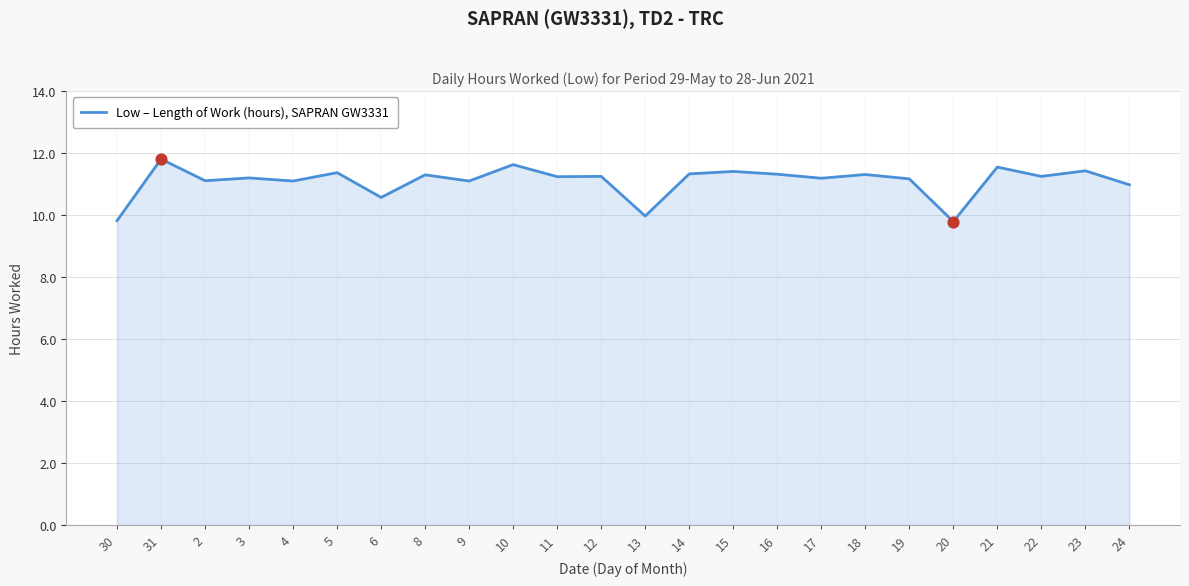

Approximately how many times larger is the value at 10 compared to 11?

1.0